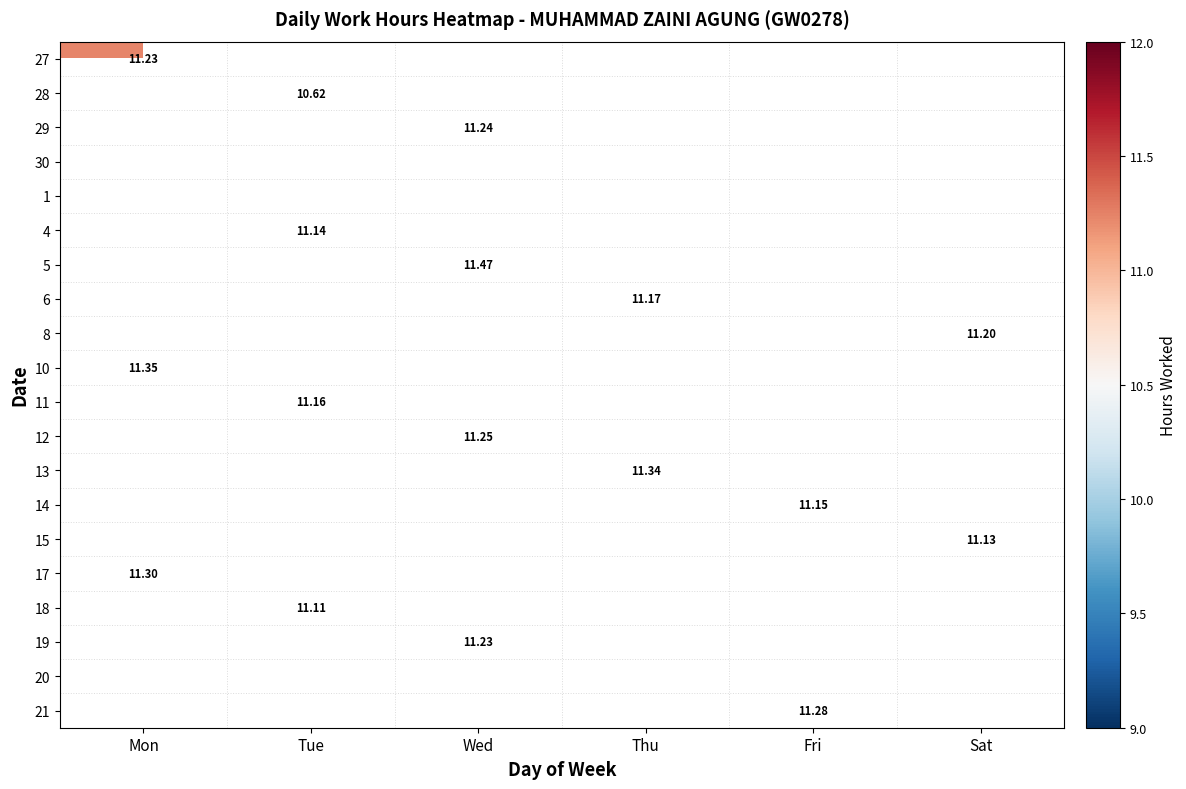

Which has a higher value, Fri or Mon?

Mon